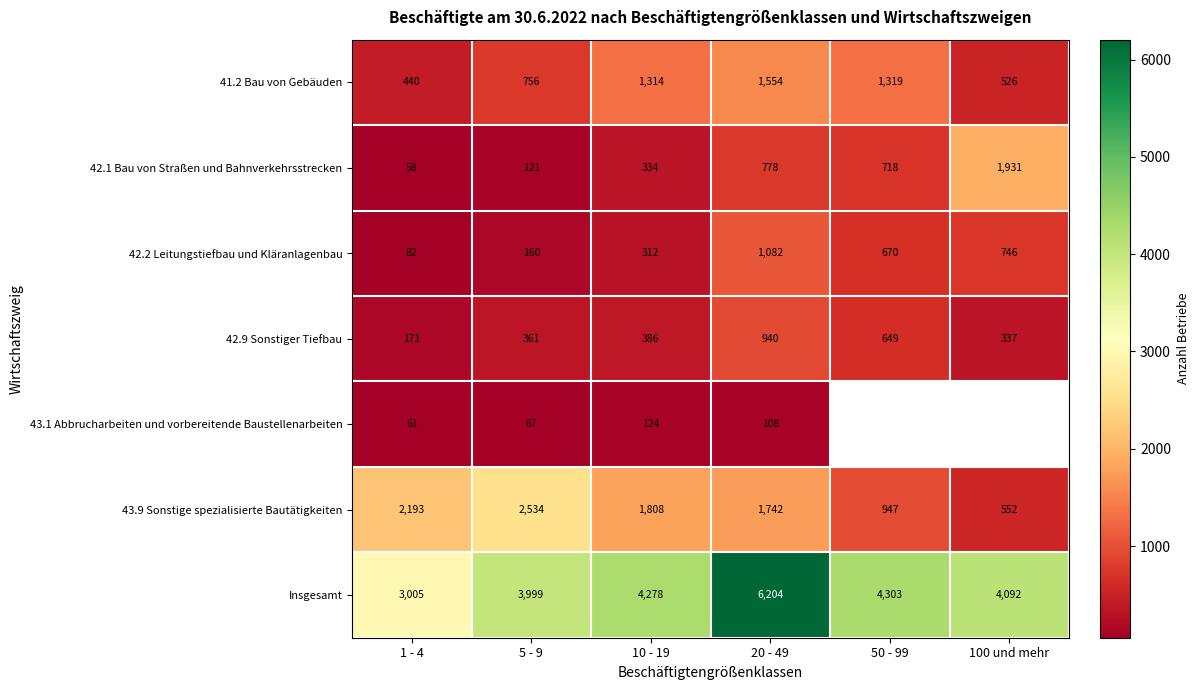

What is the difference between the 42.1 Bau von Straßen und Bahnverkehrsstrecken values at 1 - 4 and 5 - 9?

63